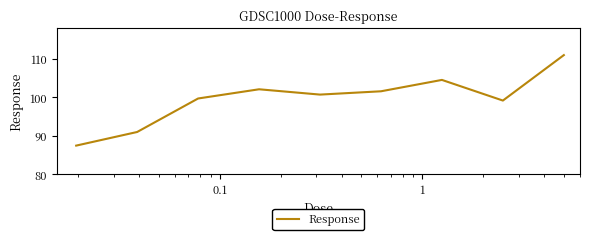

What is the minimum value shown in the chart?

87.5